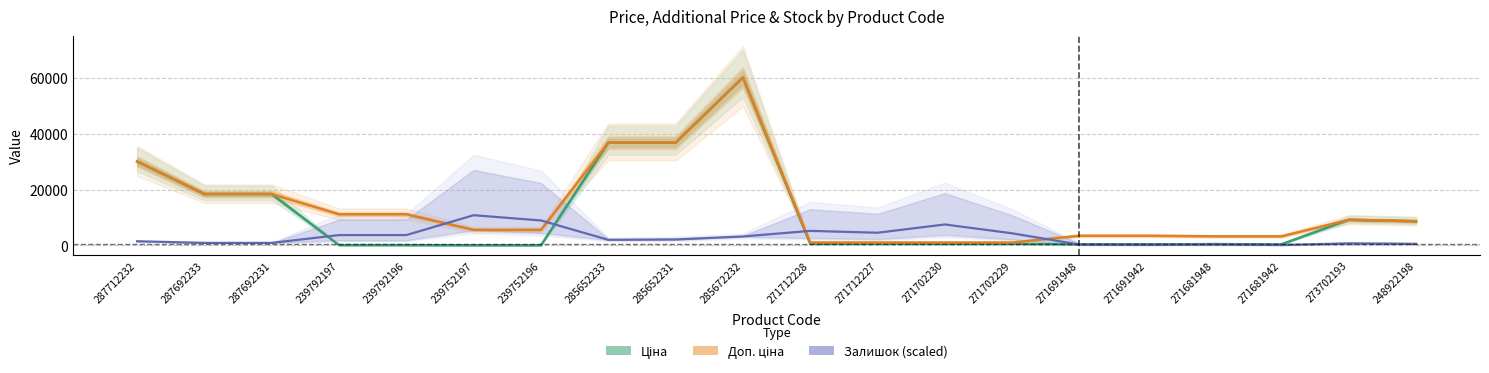

Reading left to right, transcribe all the data shown in this chart.

Ціна: 287712232=30102.8	287692233=18420.9	287692231=18420.9	239792197=111.8	239792196=111.8	239752197=55.9	239752196=55.9	285652233=36841.8	285652231=36841.8	285672232=60205.6	271712228=578.1	271712227=578.1	271702230=578.1	271702229=578.1	271691948=434.3	271691942=434.3	271681948=408.2	271681942=408.2	273702193=9196.3	248922198=8679.5
Доп. ціна: 287712232=30102.8	287692233=18420.9	287692231=18420.9	239792197=11182.0	239792196=11182.0	239752197=5591.0	239752196=5591.0	285652233=36841.8	285652231=36841.8	285672232=60205.6	271712228=1060.0	271712227=1060.0	271702230=1060.0	271702229=1060.0	271691948=3474.1	271691942=3474.1	271681948=3265.8	271681942=3265.8	273702193=9196.3	248922198=8679.5
Залишок (scaled): 287712232=1505.1	287692233=921.0	287692231=921.0	239792197=3712.0	239792196=3724.8	239752197=10839.8	239752196=8954.5	285652233=2021.6	285652231=2137.1	285672232=3215.5	271712228=5223.0	271712227=4556.1	271702230=7518.6	271702229=4350.9	271691948=303.9	271691942=188.4	271681948=405.2	271681942=148.7	273702193=716.3	248922198=575.0